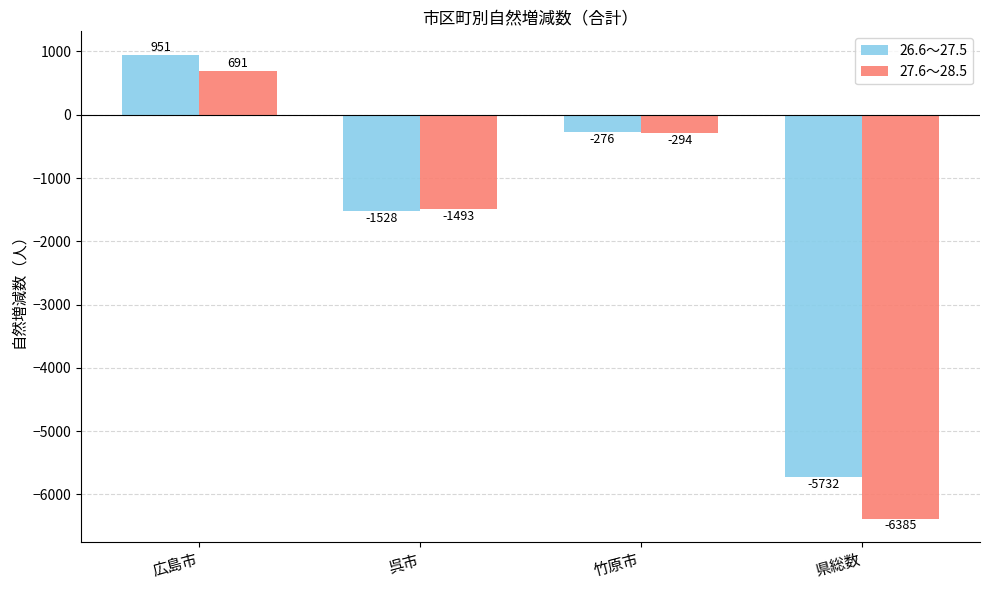

Which category has the highest value across all series?

広島市